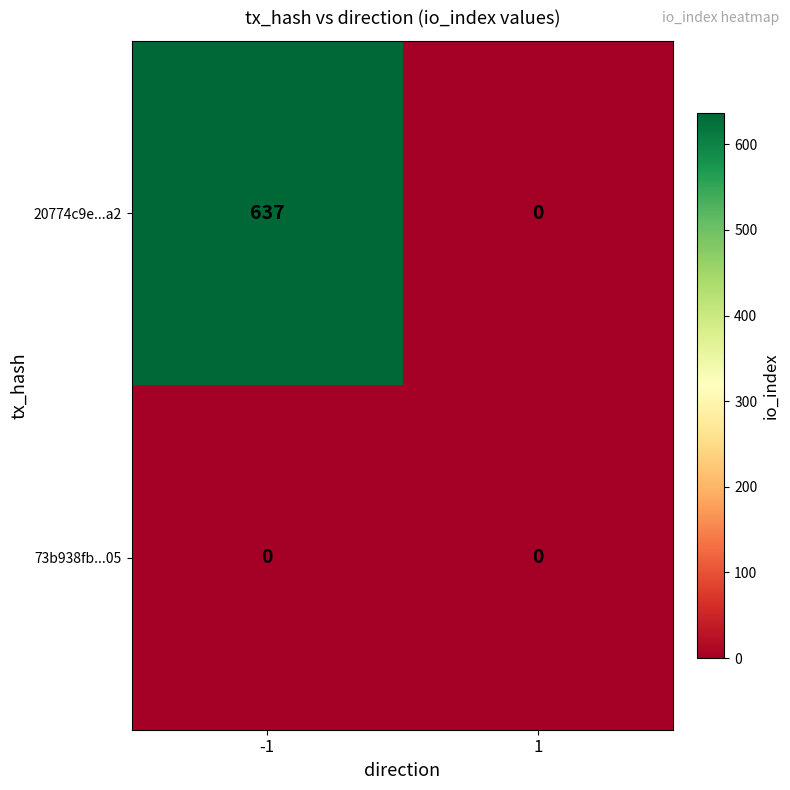

Which series has the largest total across all categories?

20774c9e...a2